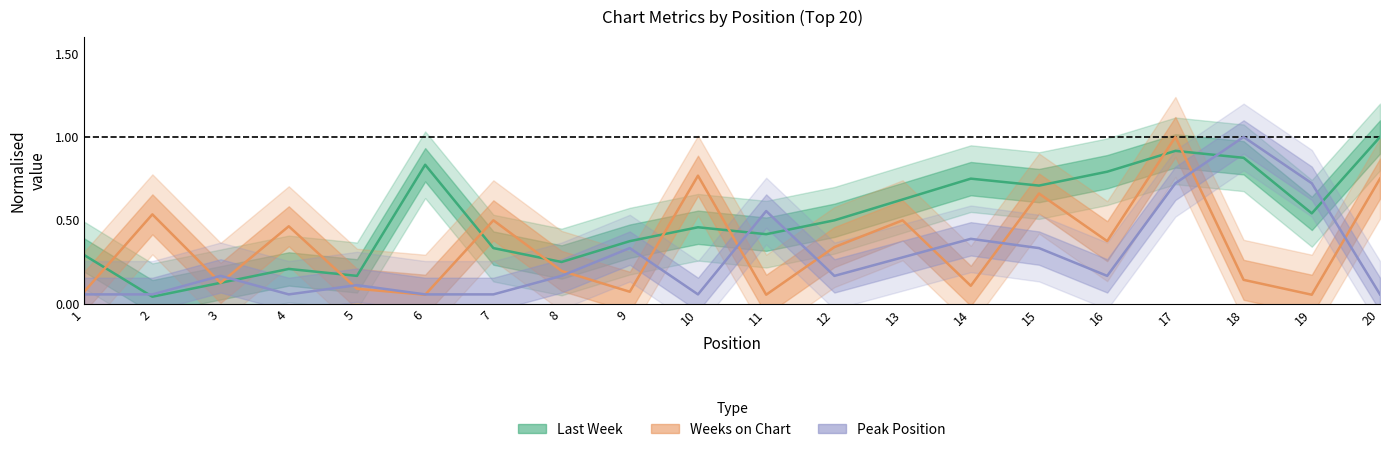

Reading left to right, list all the values displayed in this chart.

Last Week: 1=0.3	2=0.0	3=0.1	4=0.2	5=0.2	6=0.8	7=0.3	8=0.2	9=0.4	10=0.5	11=0.4	12=0.5	13=0.6	14=0.8	15=0.7	16=0.8	17=0.9	18=0.9	19=0.5	20=1.0
Weeks on Chart: 1=0.1	2=0.5	3=0.1	4=0.5	5=0.1	6=0.1	7=0.5	8=0.2	9=0.1	10=0.8	11=0.1	12=0.3	13=0.5	14=0.1	15=0.7	16=0.4	17=1.0	18=0.1	19=0.1	20=0.8
Peak Position: 1=0.1	2=0.1	3=0.2	4=0.1	5=0.1	6=0.1	7=0.1	8=0.2	9=0.3	10=0.1	11=0.6	12=0.2	13=0.3	14=0.4	15=0.3	16=0.2	17=0.7	18=1.0	19=0.7	20=0.1